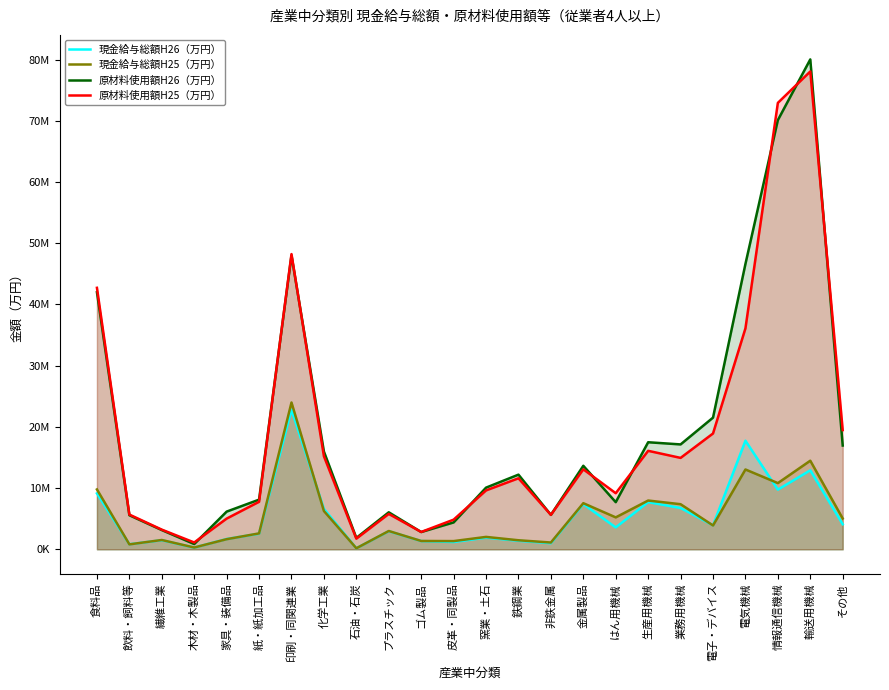

Is it true that 原材料使用額H25（万円） equals 21002921 at 生産用機械?

False